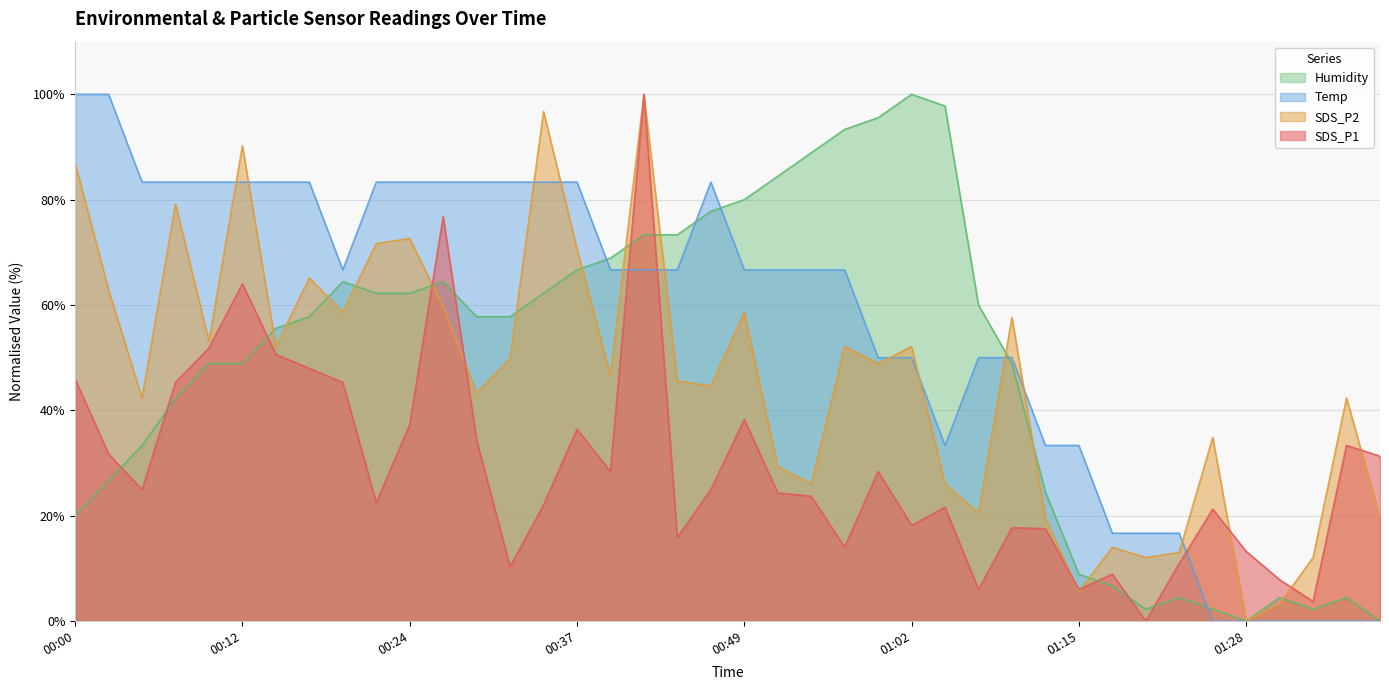

Rank the categories by SDS_P2 value from highest to lowest.

00:42, 00:34, 00:12, 00:00, 00:07, 00:24, 00:22, 00:37, 00:17, 00:02, 00:27, 00:19, 00:49, 01:09, 00:10, 00:15, 00:57, 01:02, 00:32, 00:59, 00:39, 00:44, 00:47, 00:29, 00:05, 01:36, 01:25, 00:52, 00:54, 01:04, 01:07, 01:12, 01:38, 01:17, 01:23, 01:20, 01:33, 01:15, 01:31, 01:28